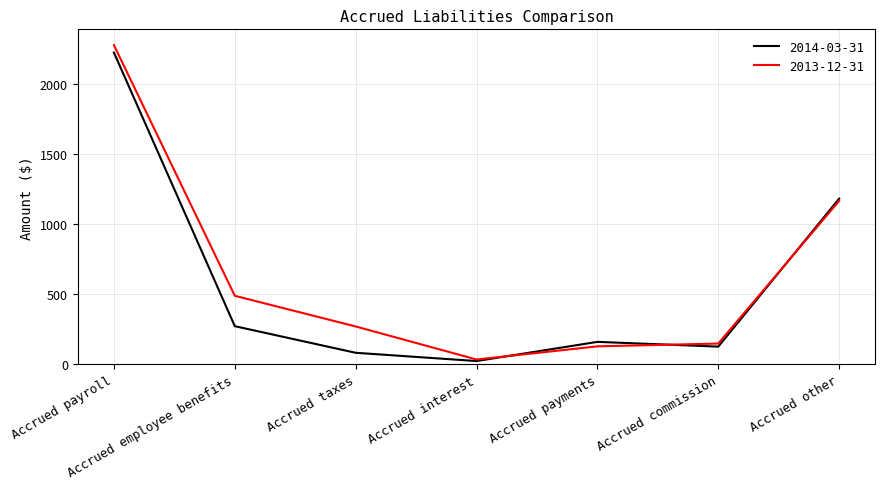

Reading left to right, extract all data points from this chart.

2014-03-31: 2226	272	82	23	160	126	1183
2013-12-31: 2279	489	270	34	128	148	1167